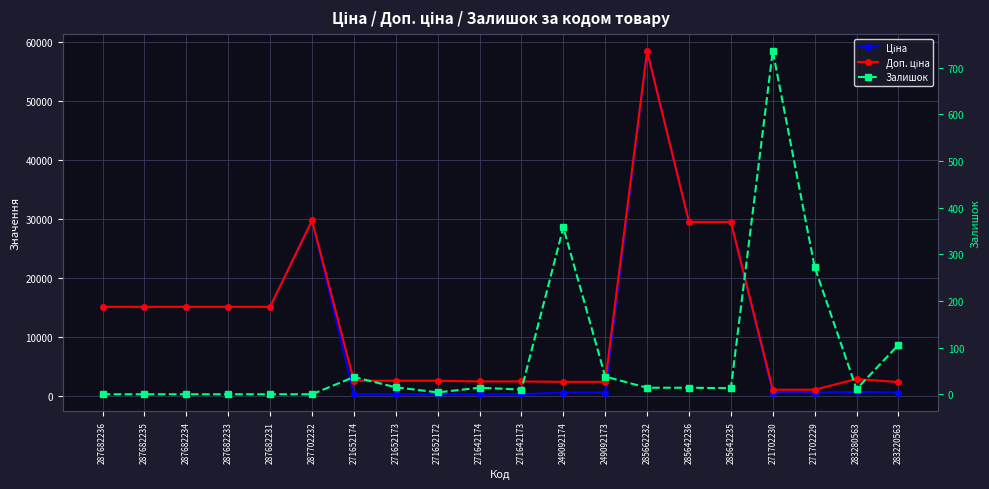

At which label does Доп. ціна first exceed 2897?

287682236